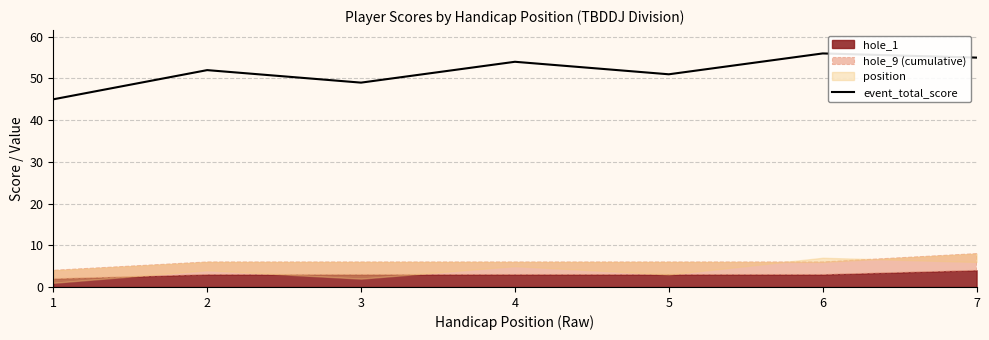

True or false: the data shows 49 at 3.

True